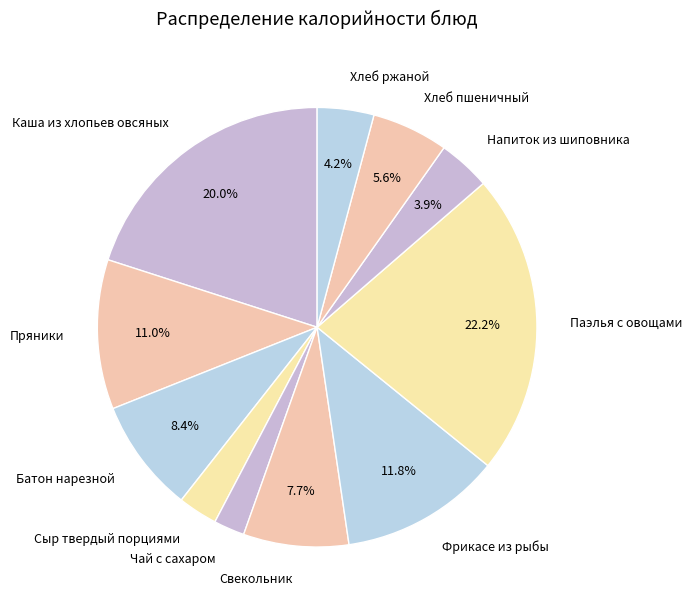

To the nearest percent, what percentage of the pie is Свекольник?

8%